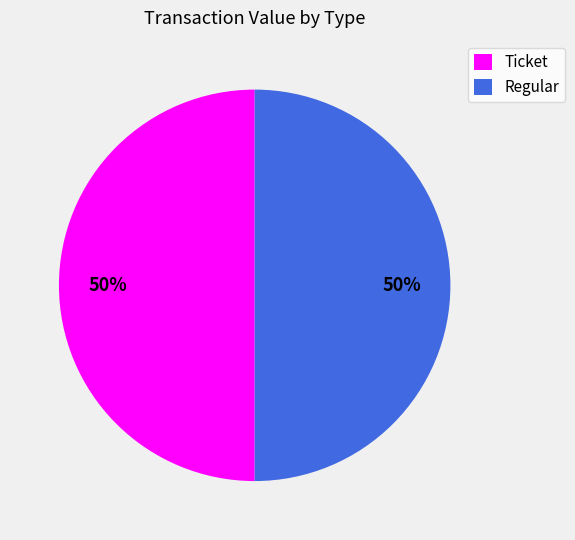

To the nearest percent, what is the average slice percentage?

50%